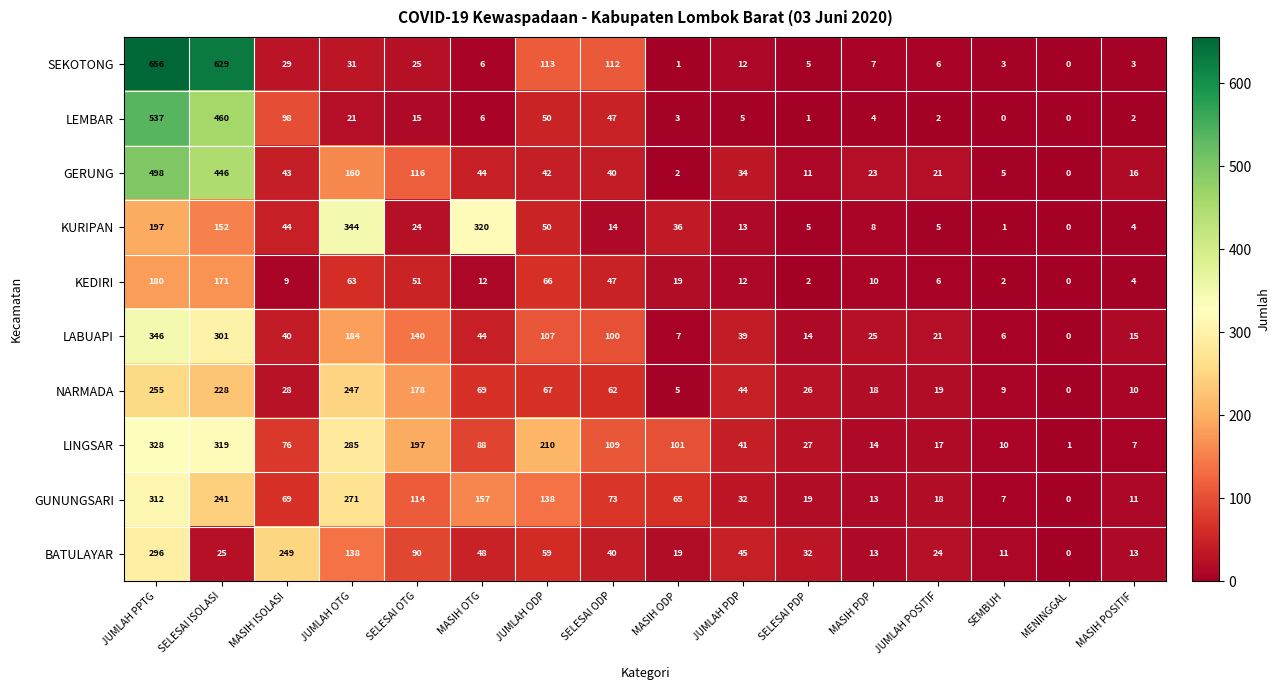

List the series in order of their peak value, lowest first.

KEDIRI, NARMADA, BATULAYAR, GUNUNGSARI, LINGSAR, KURIPAN, LABUAPI, GERUNG, LEMBAR, SEKOTONG